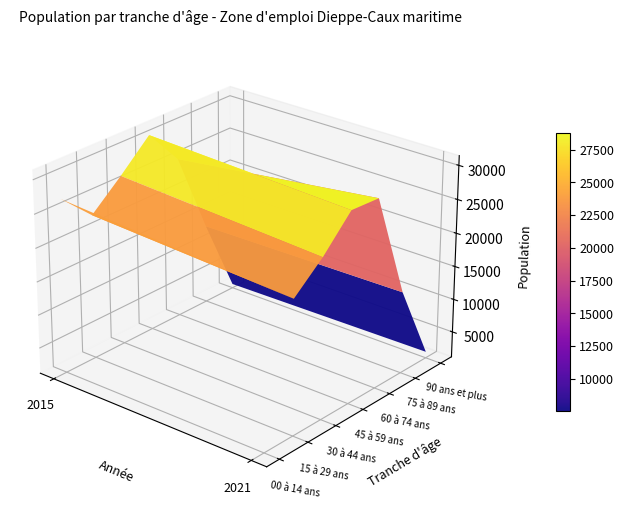

Rank the series at 0 from lowest to highest value.

90 ans et plus, 75 à 89 ans, 15 à 29 ans, 60 à 74 ans, 30 à 44 ans, 00 à 14 ans, 45 à 59 ans